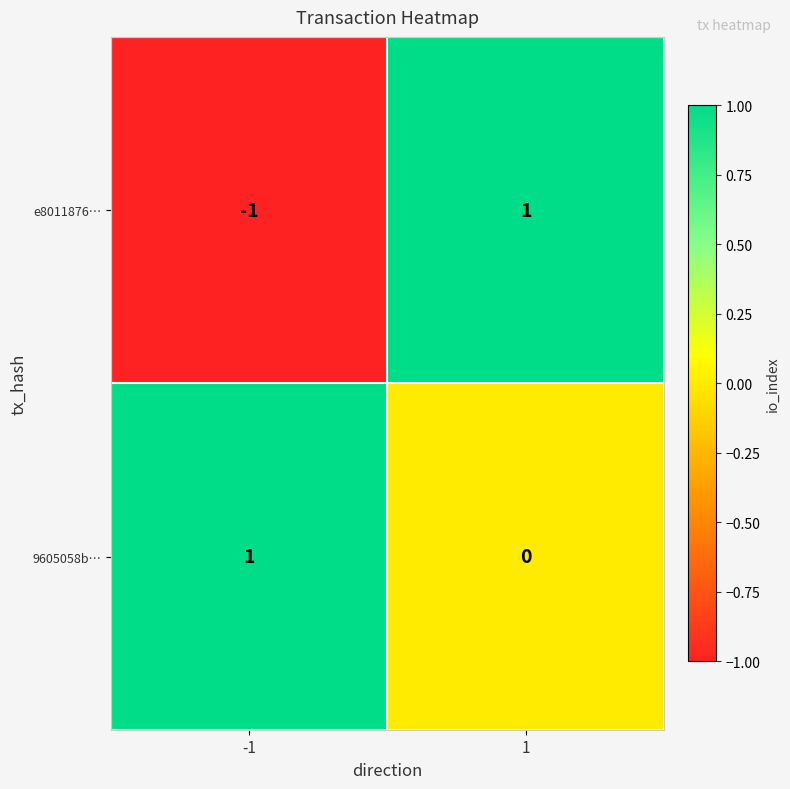

Count the number of data series in this chart.

2